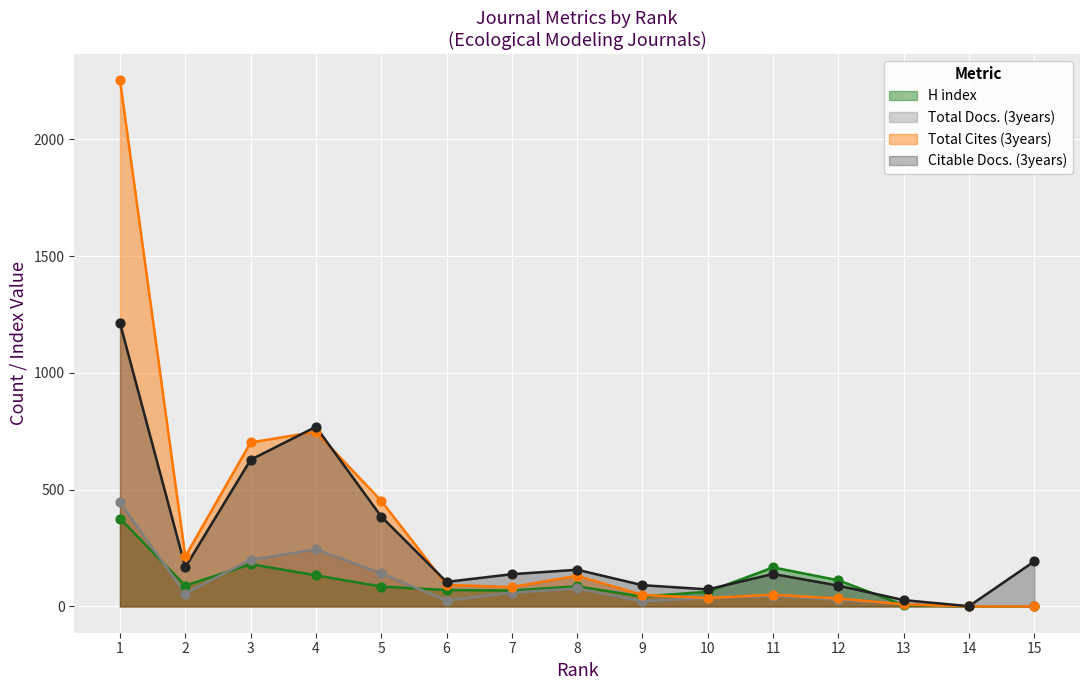

At which category is the sum across all series the highest?

1